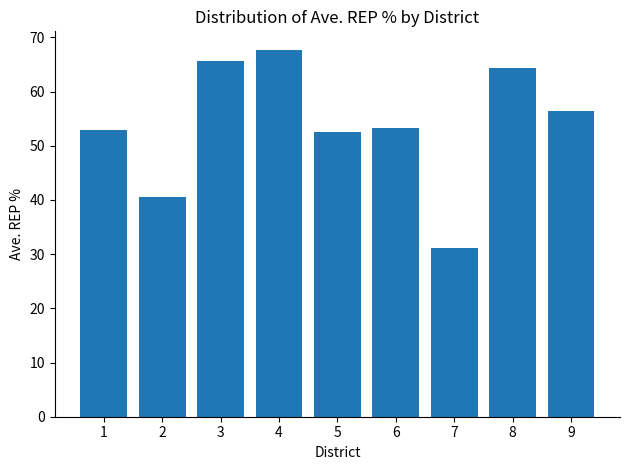

Which label corresponds to the largest value in the chart?

4